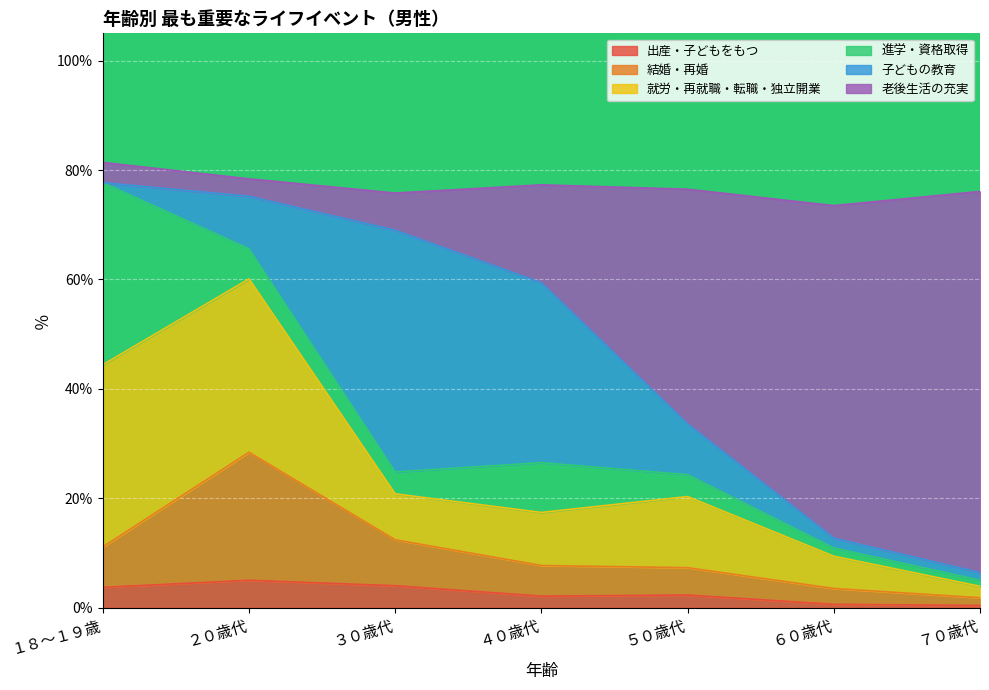

At which category does 結婚・再婚 reach its first local peak?

２０歳代